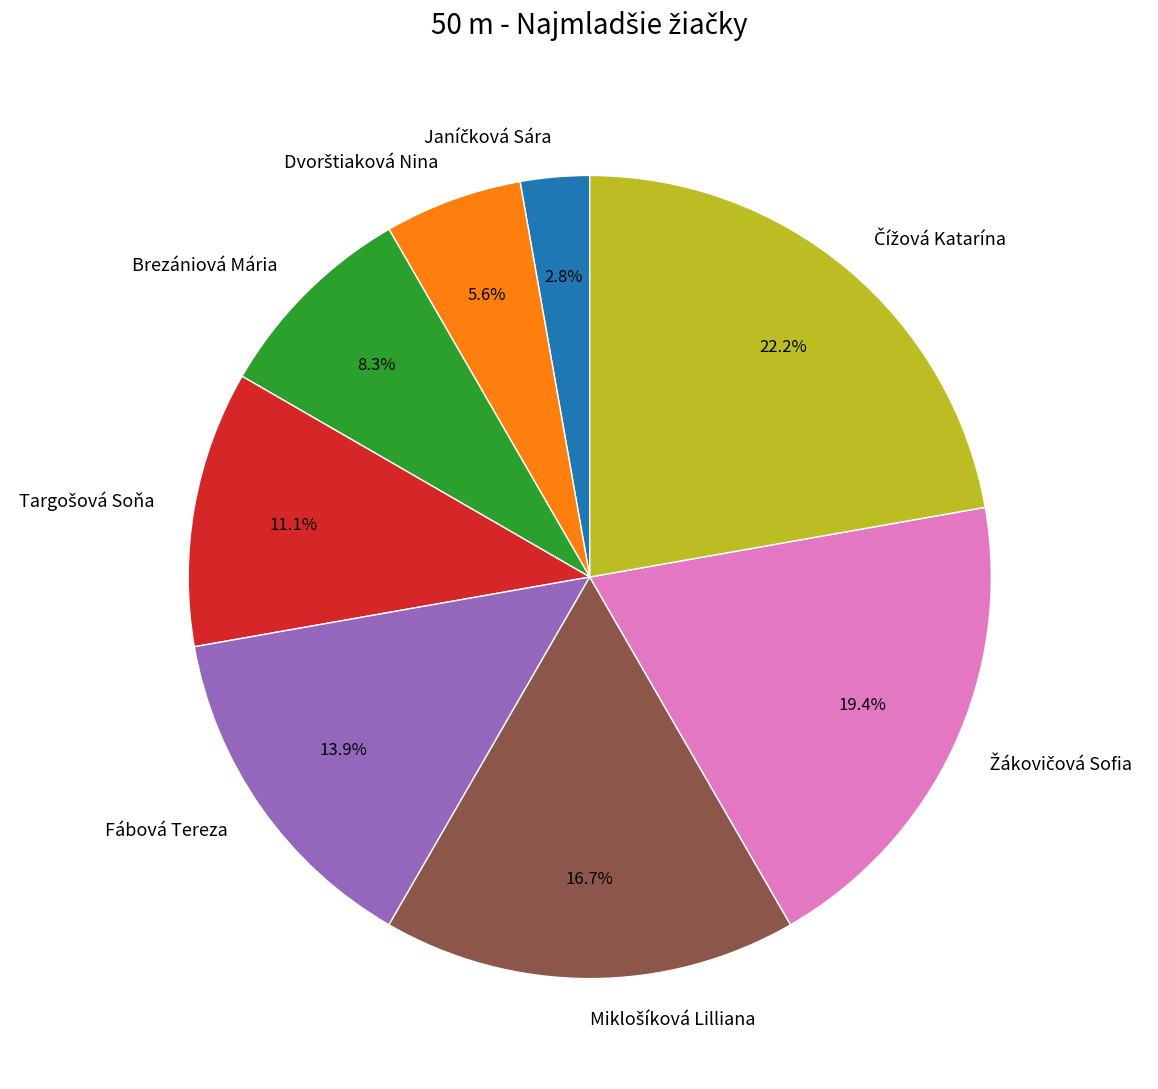

Is there any slice that represents more than half of the pie?

No